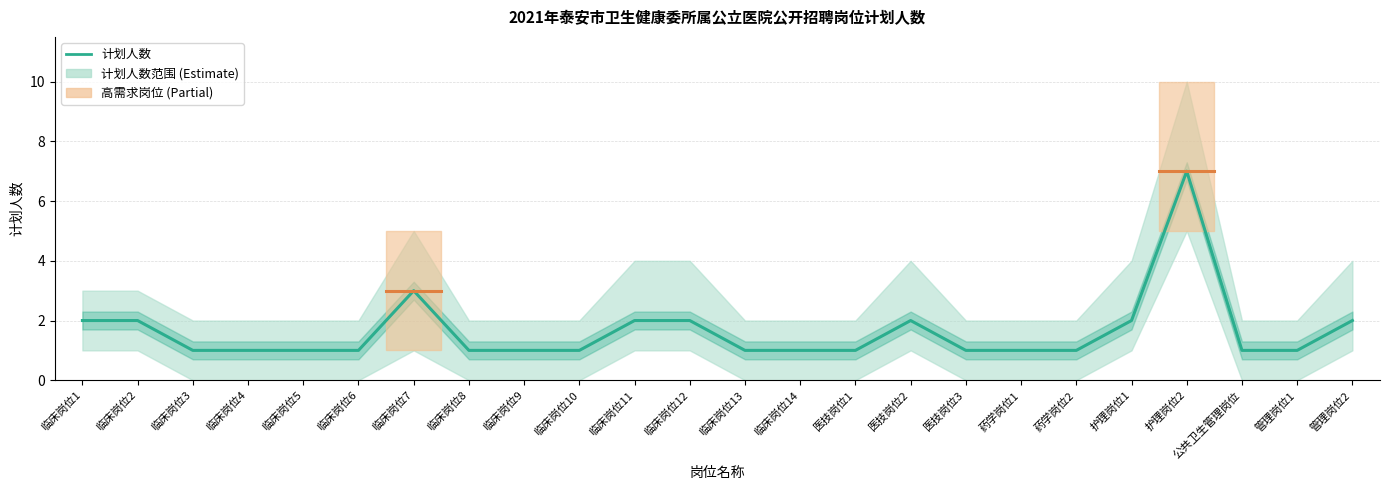

How many values exceed 1?

9